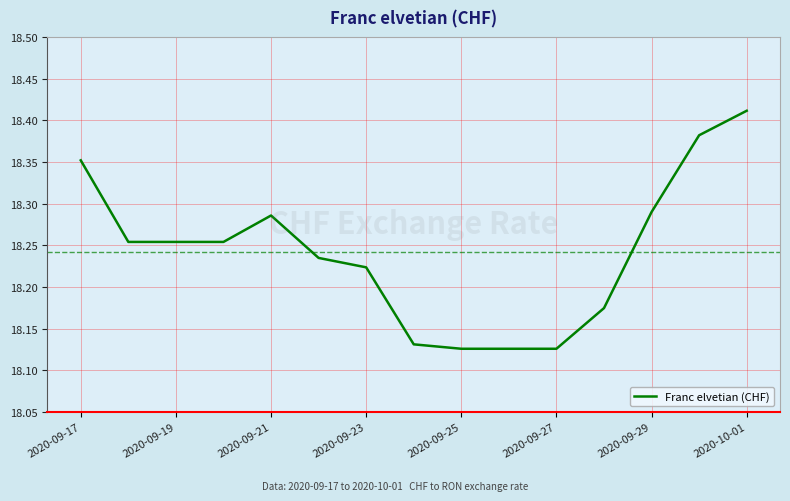

What is the difference between the second highest and second lowest values?

0.3